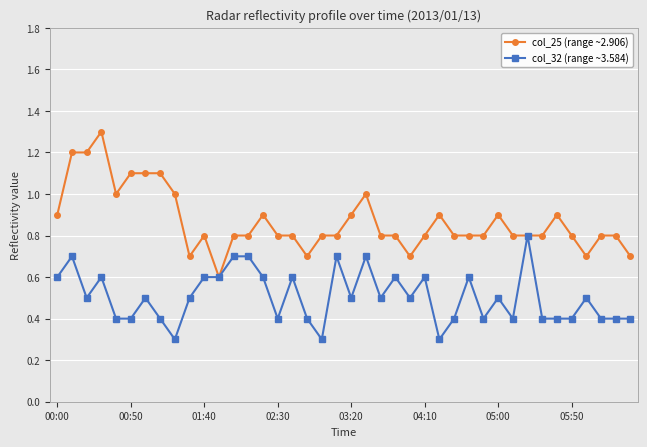

What is the value of the col_25 (range ~2.906) point at the 15th from the left?

0.9